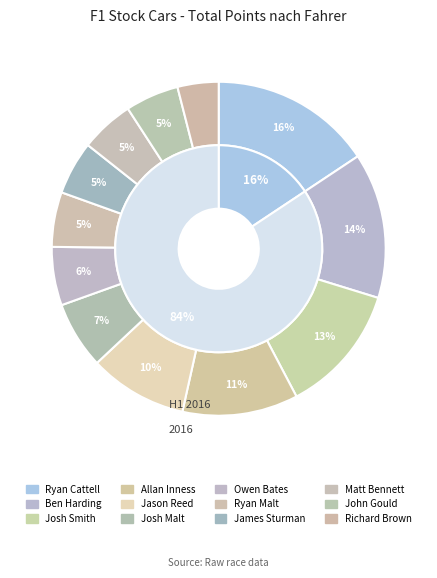

To the nearest percent, what is the difference between the Ryan Malt and Josh Smith slice percentages?

7%